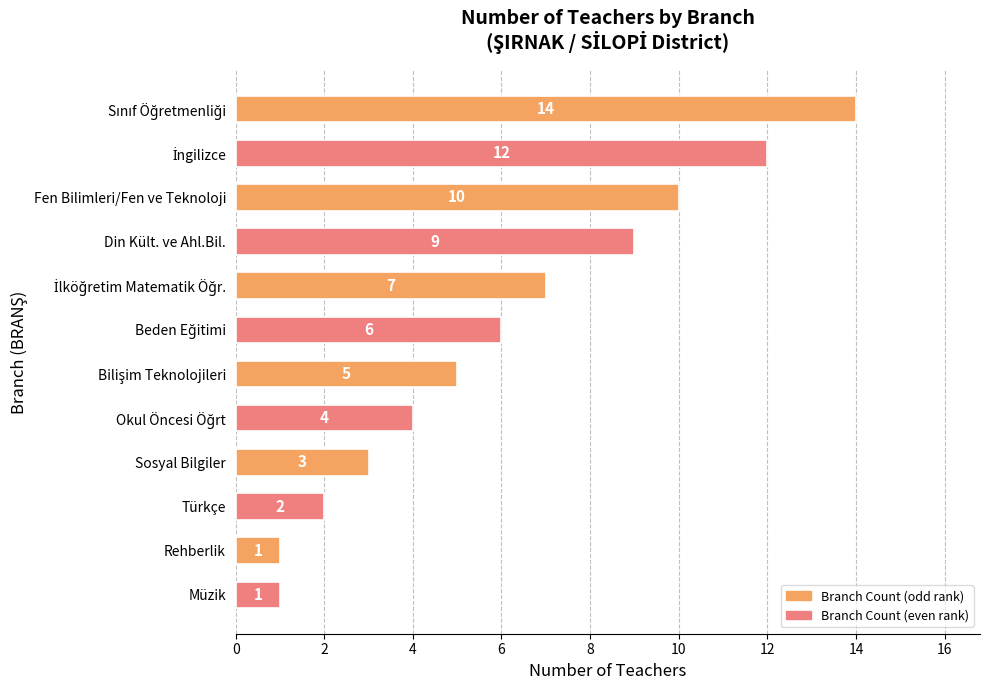

The value at Fen Bilimleri/Fen ve Teknoloji is 10. True or false?

True